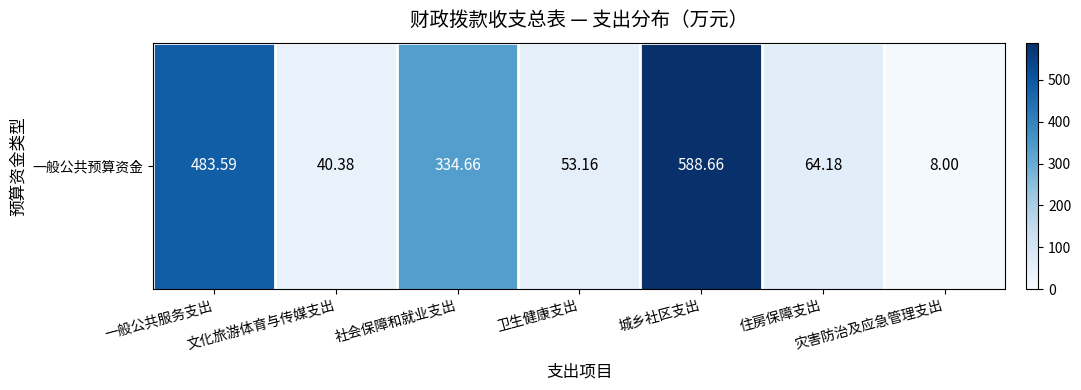

At which label is the value closest to 298?

社会保障和就业支出